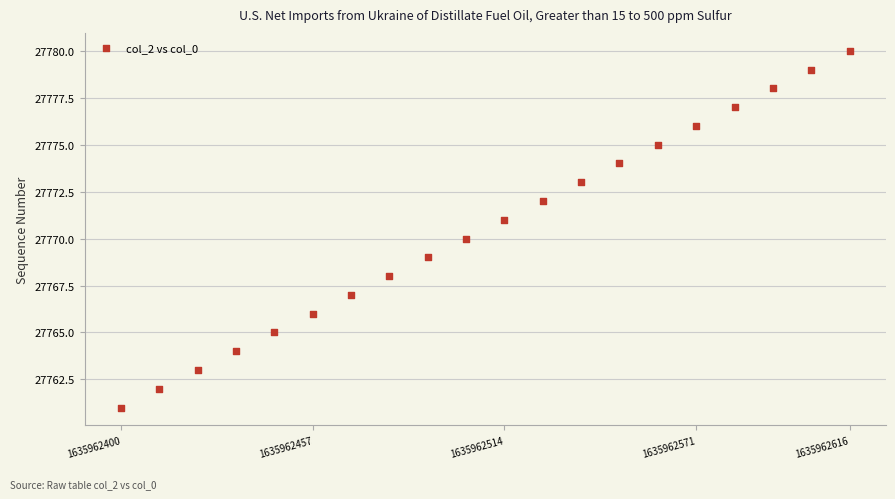

Count the number of points in this scatter plot.

20